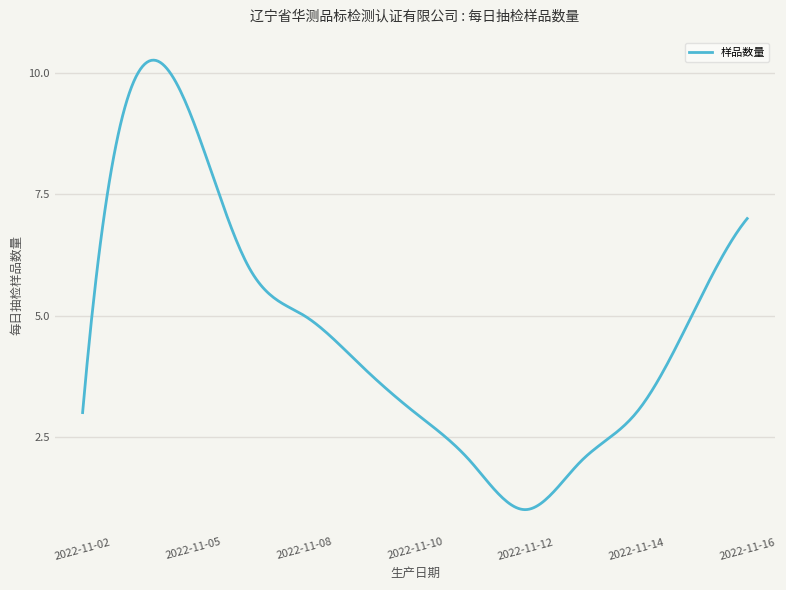

What is the sum of all values?

1399.5